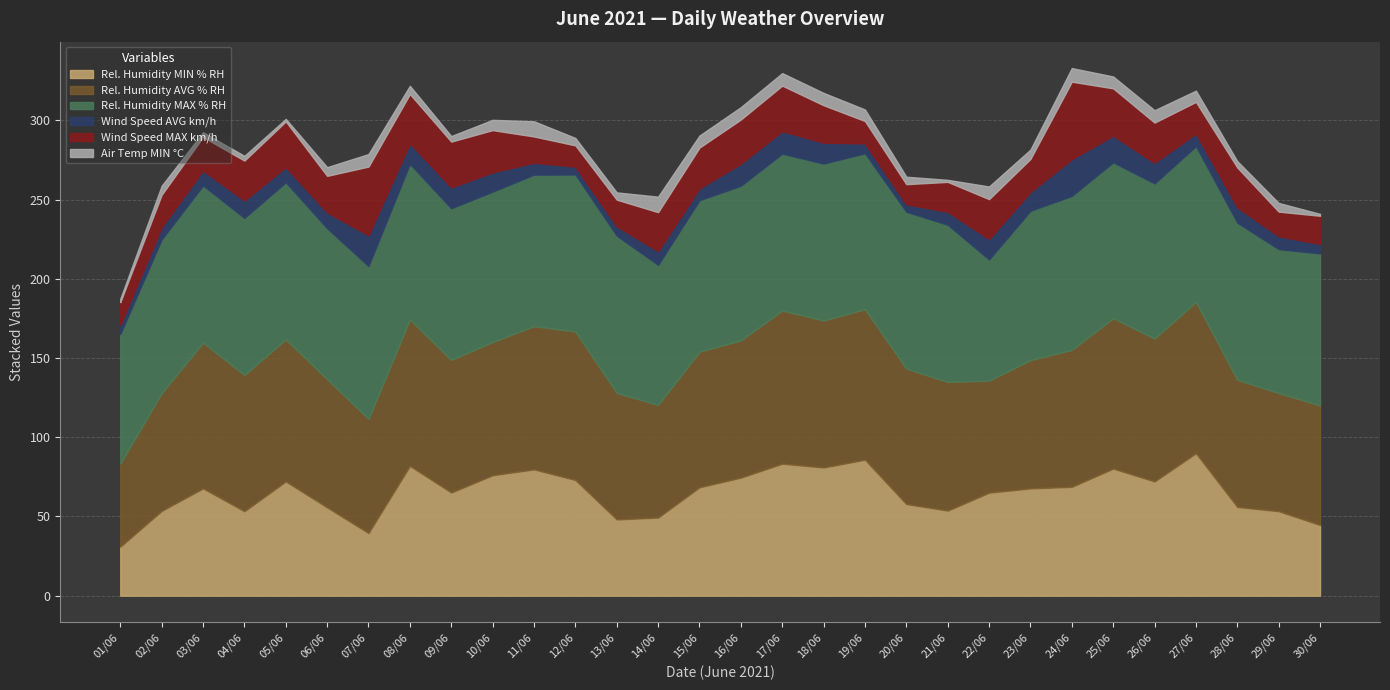

Which label corresponds to the largest value in the chart?

03/06